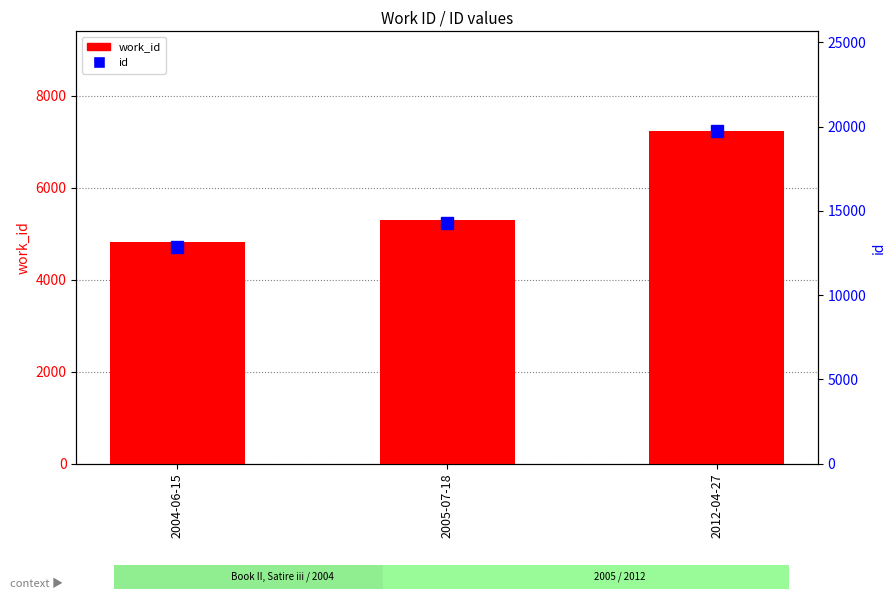

What position from the right is 2012-04-27?

1